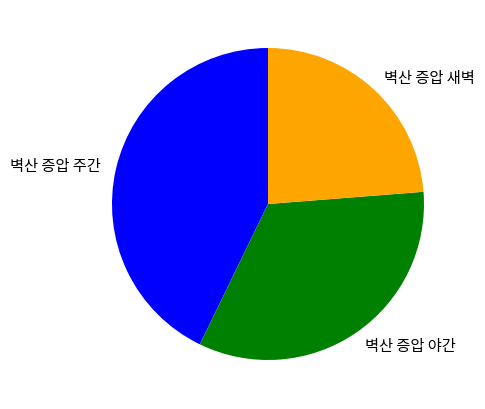

Rank the categories by value from lowest to highest.

벽산 증압 새벽, 벽산 증압 야간, 벽산 증압 주간